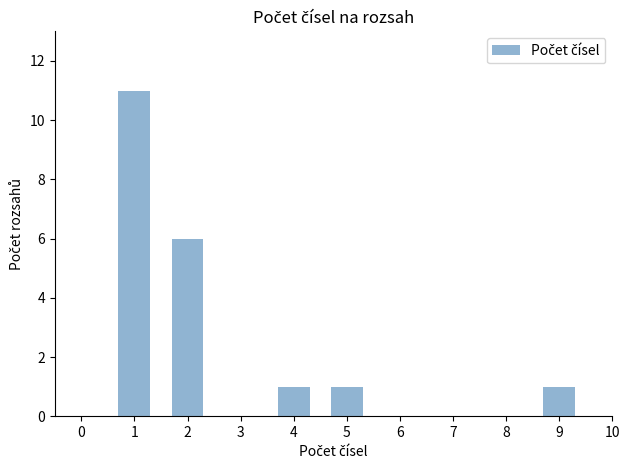

What is the greatest value displayed?

11